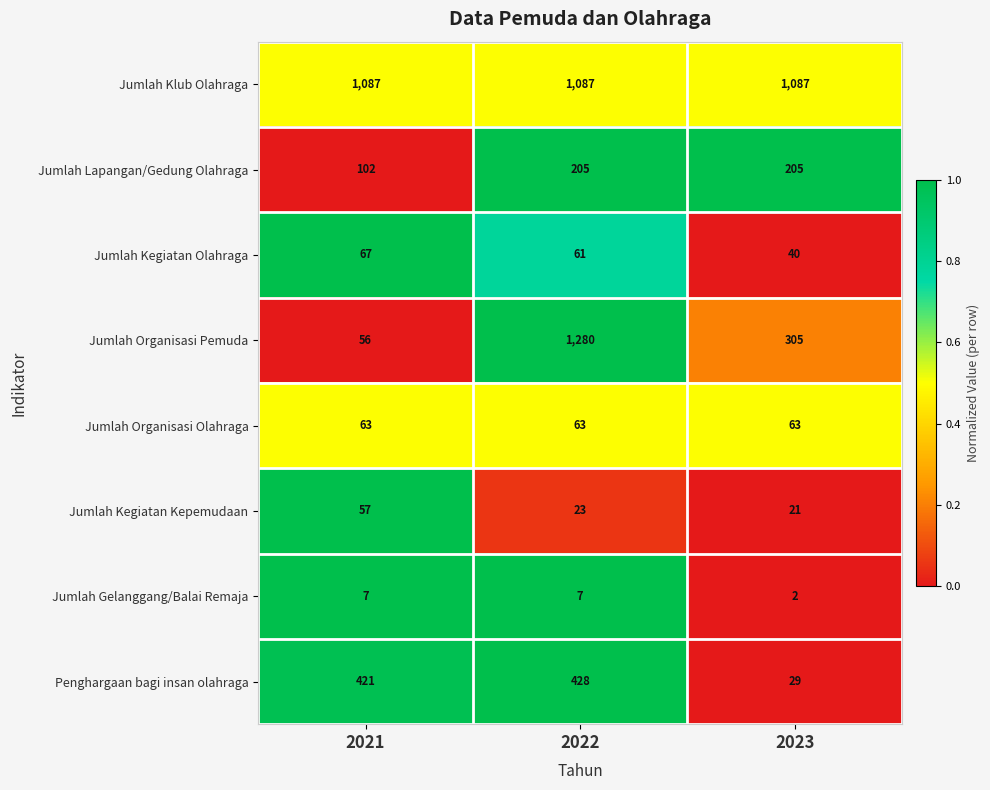

What is the sum of the Jumlah Organisasi Pemuda values at 2023 and 2022?

1585